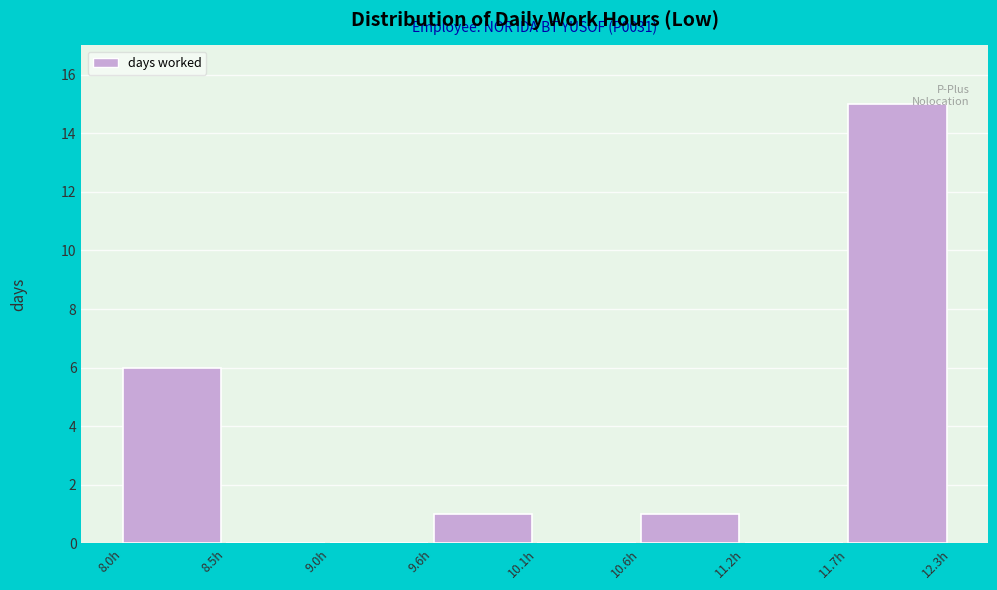

Reading left to right, what are all the values shown in this chart?

8.0h=6	8.5h=0	9.0h=0	9.6h=1	10.1h=0	10.6h=1	11.2h=0	11.7h=15